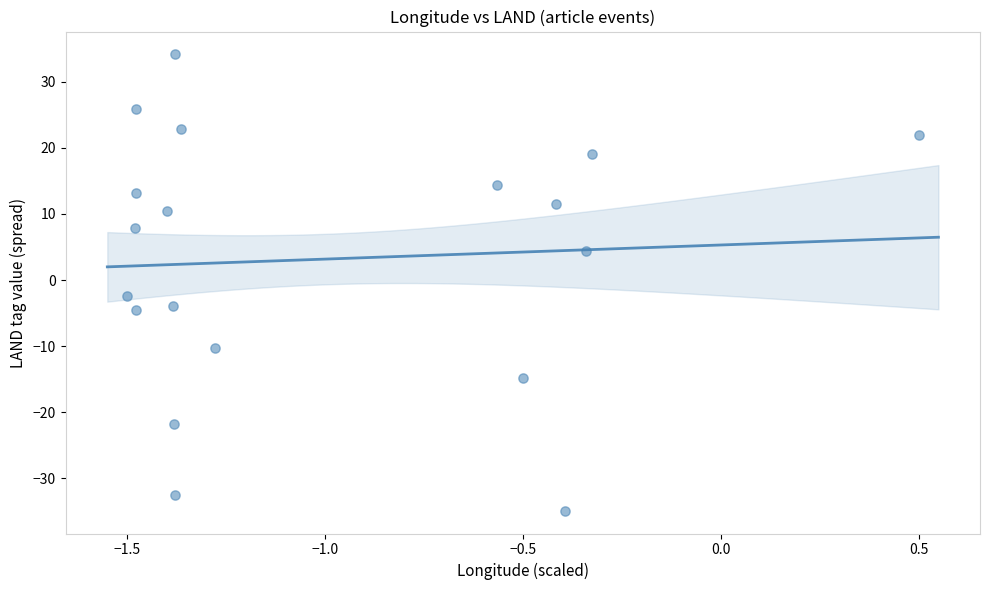

What Y value in the scatter plot is closest to 0?

-2.4